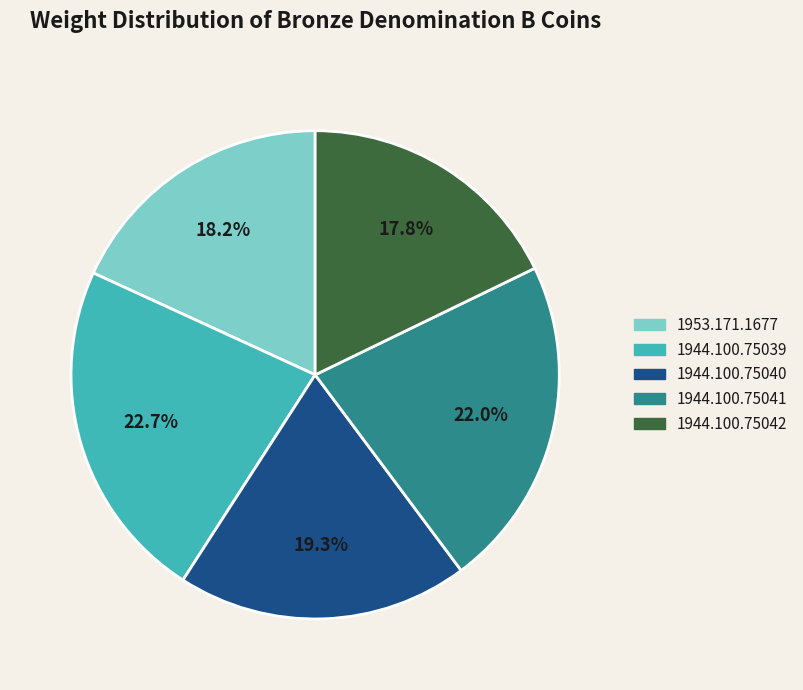

To the nearest percent, what is the average slice percentage?

20%